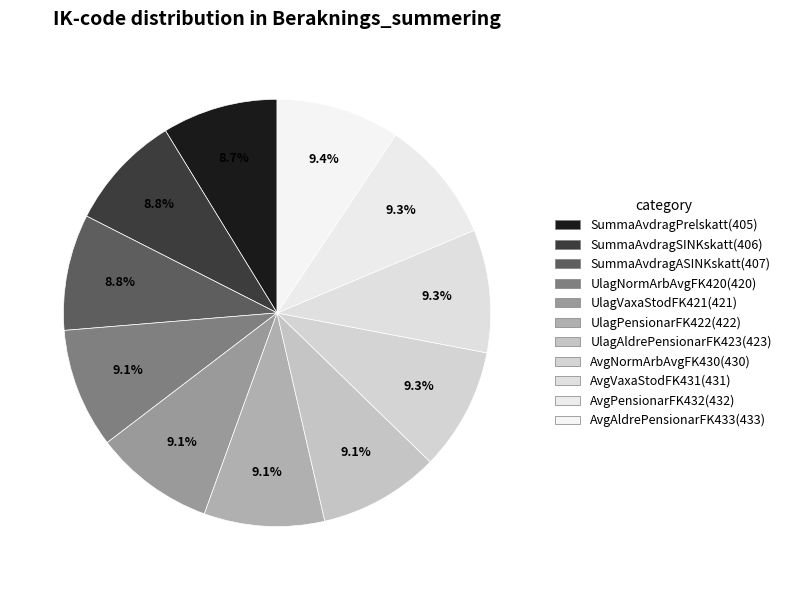

Does AvgVaxaStodFK431(431) account for over 50% of the chart?

No